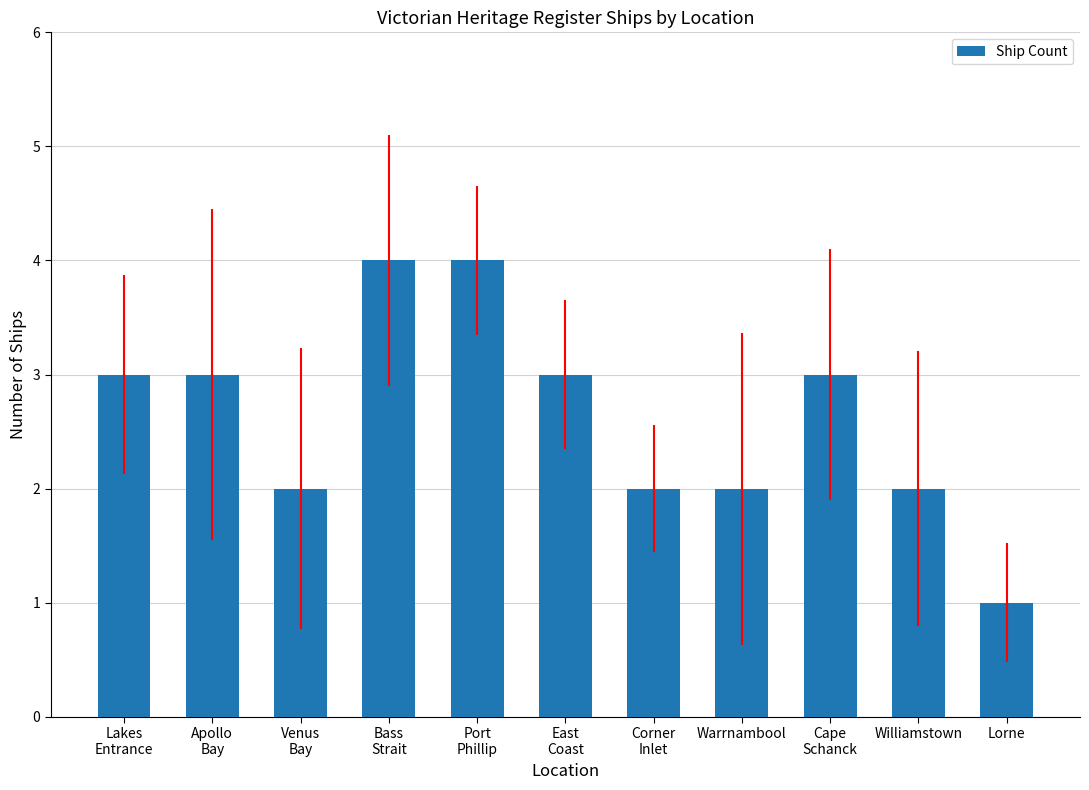

What is the difference between the maximum and second lowest values?

2